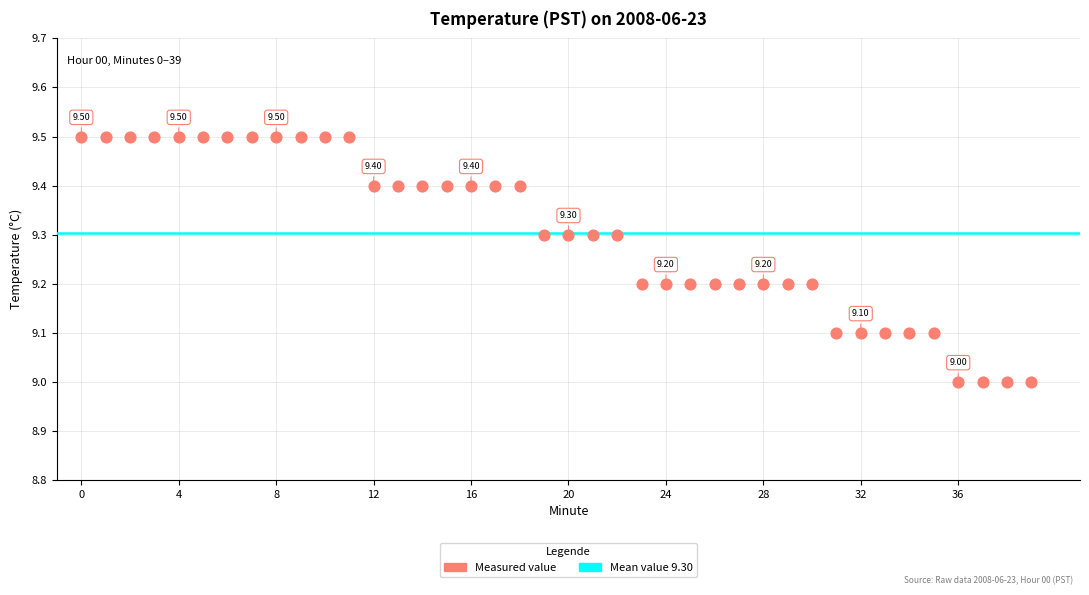

What is the range of Y values (max minus min)?

0.5